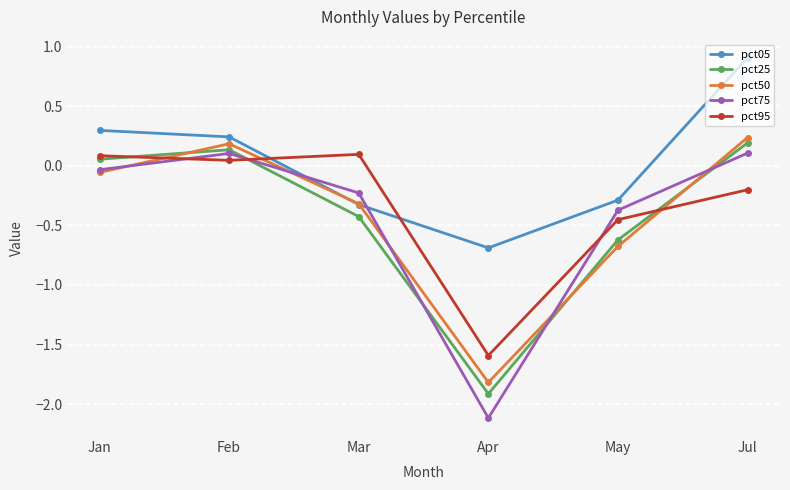

Is the value of pct05 at Feb greater than the value of pct50 at Apr?

Yes